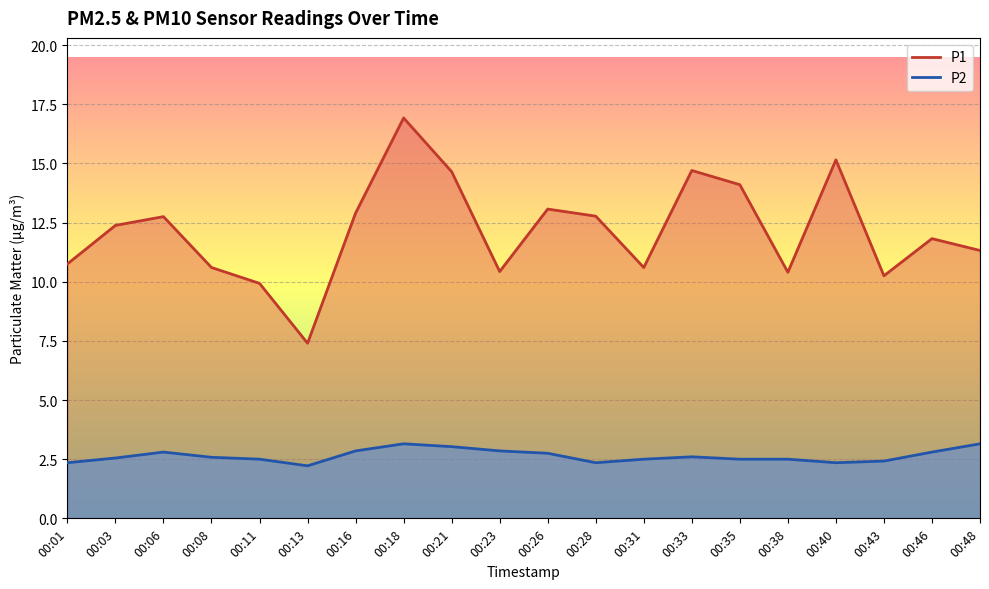

What is the difference between the highest and lowest values at 00:23?

7.6